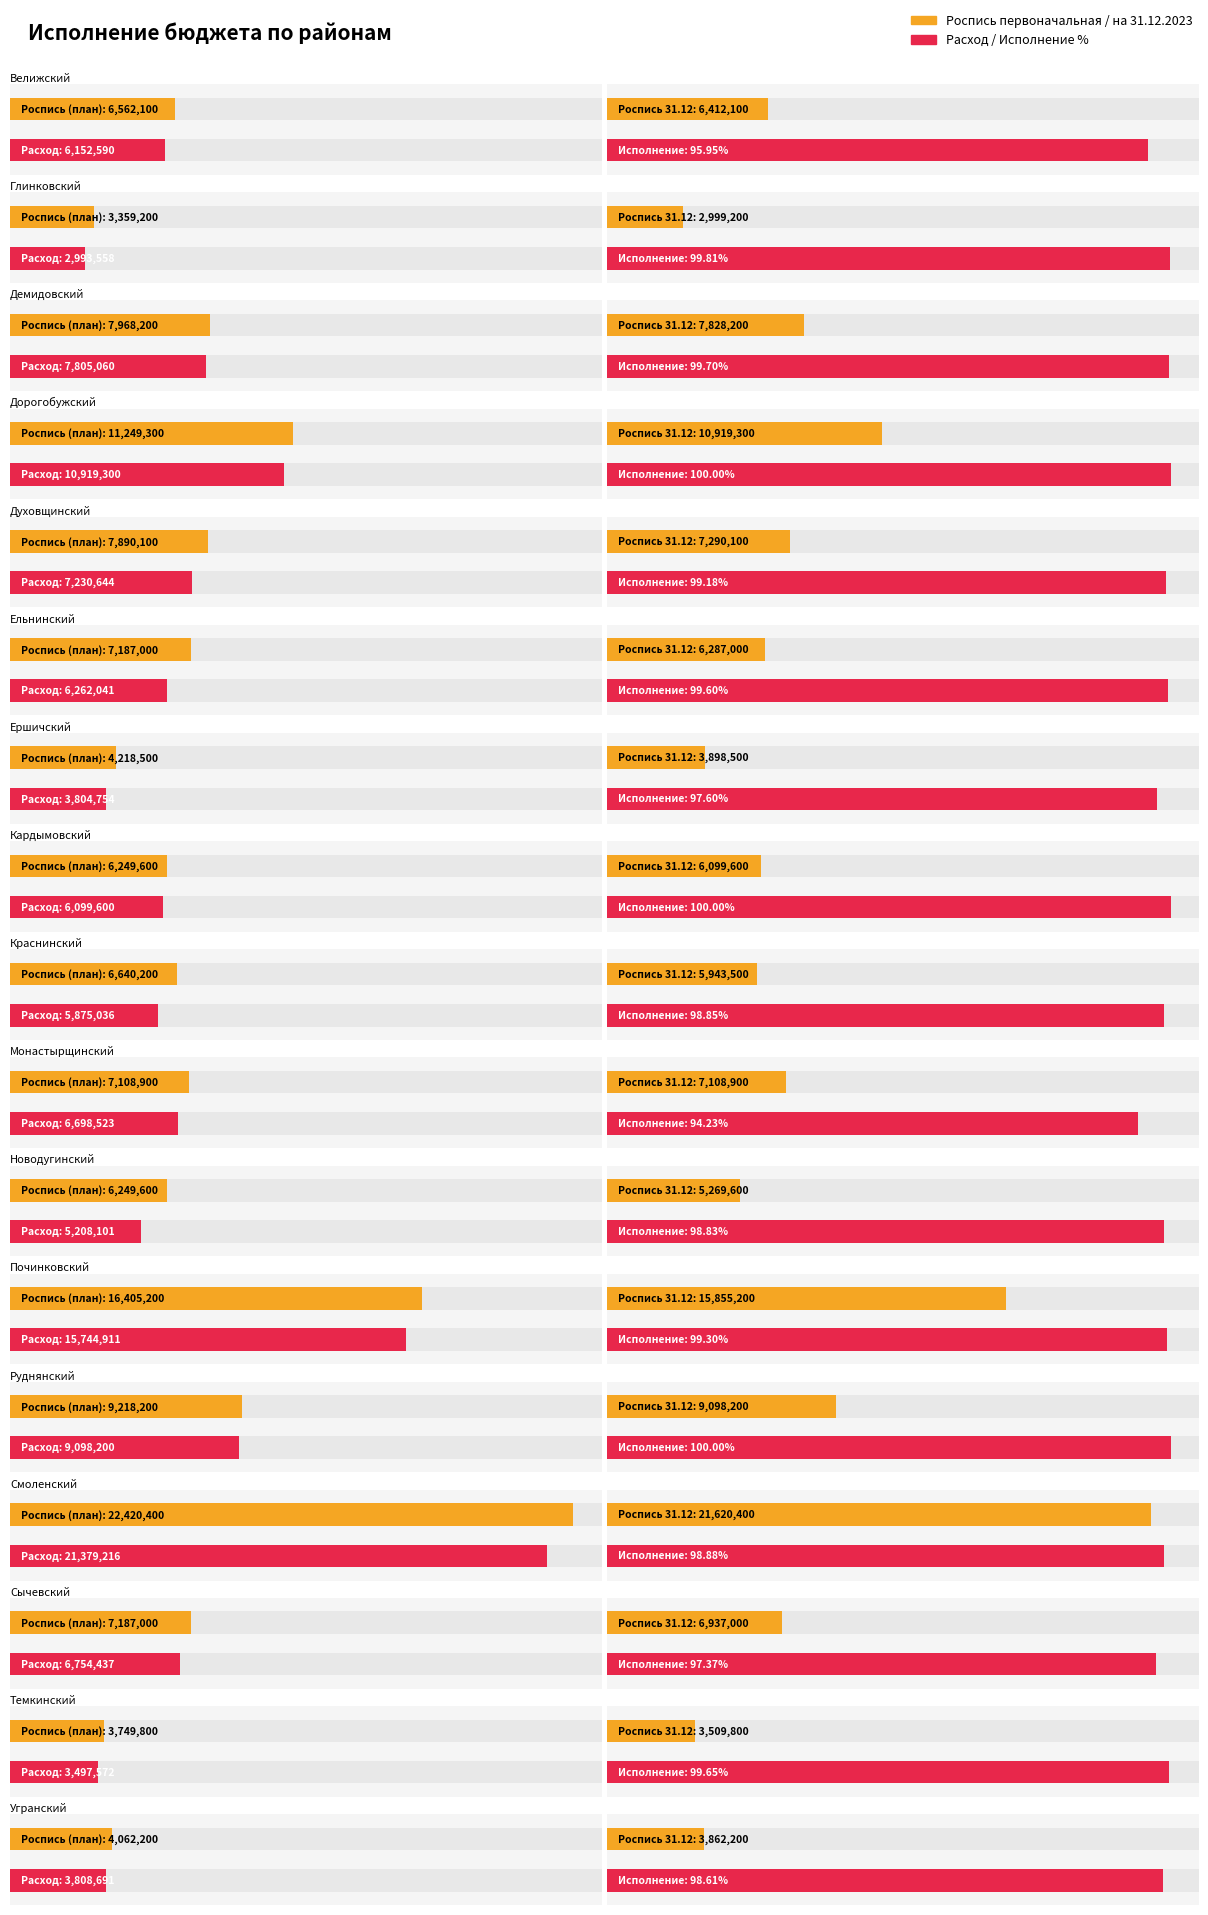

Which label corresponds to the smallest value in the chart?

Монастырщинский